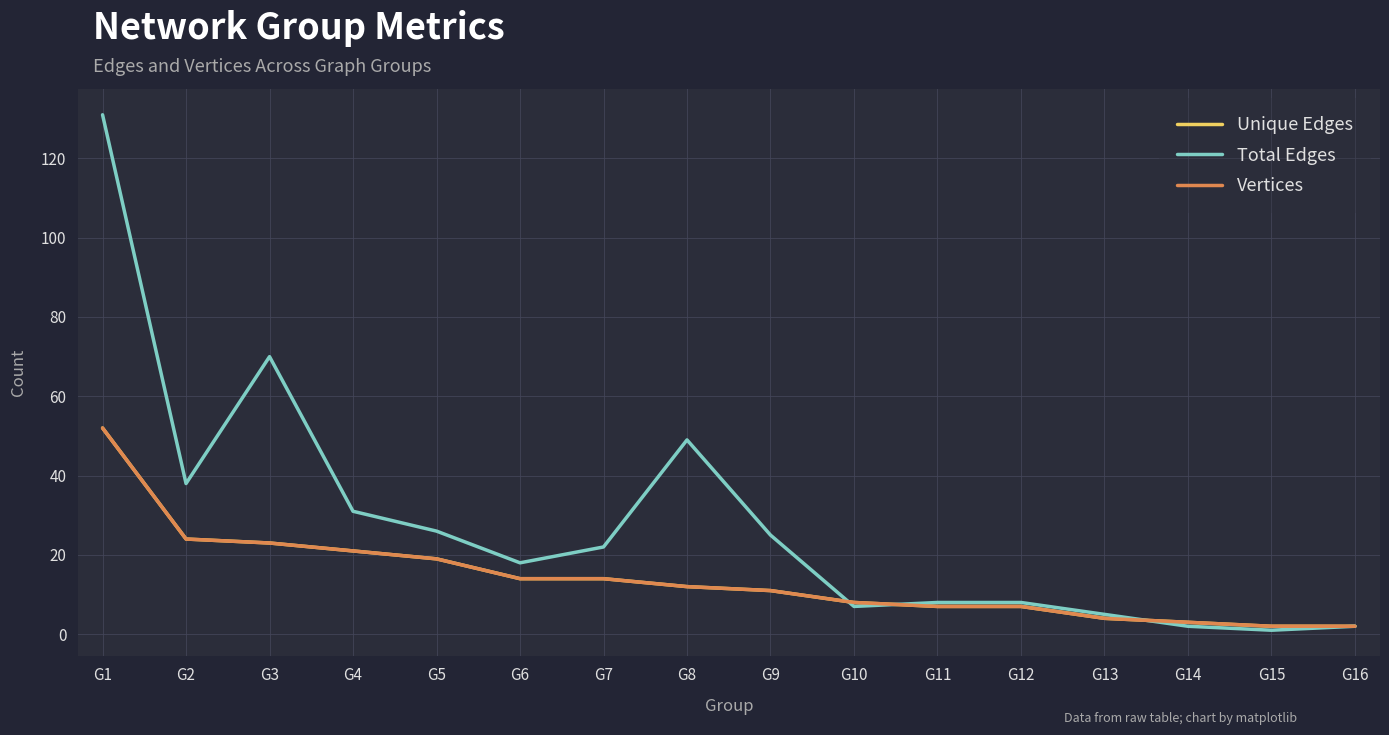

Does the chart display data point markers on the line(s)?

No